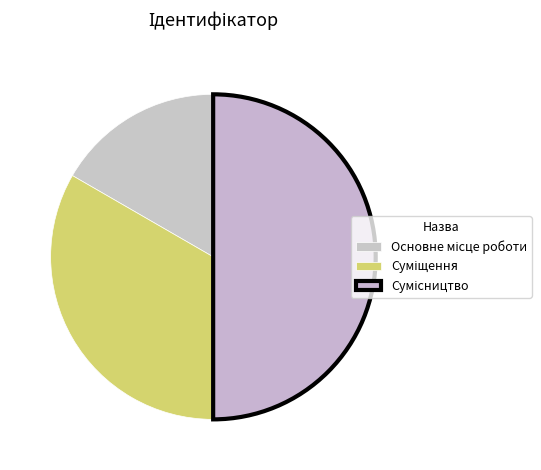

Which slice is the smallest?

Основне місце роботи